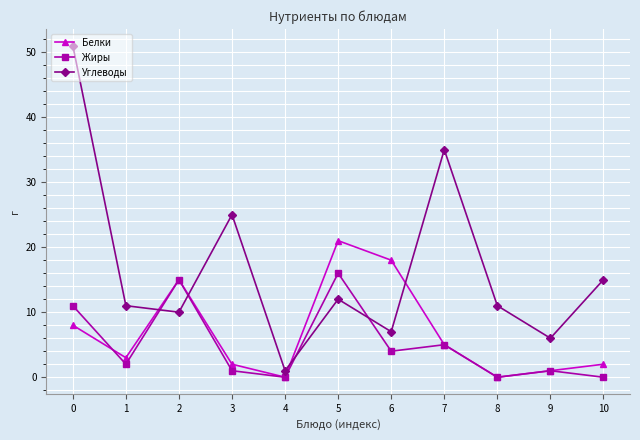

What is the sum of all Белки values?

75